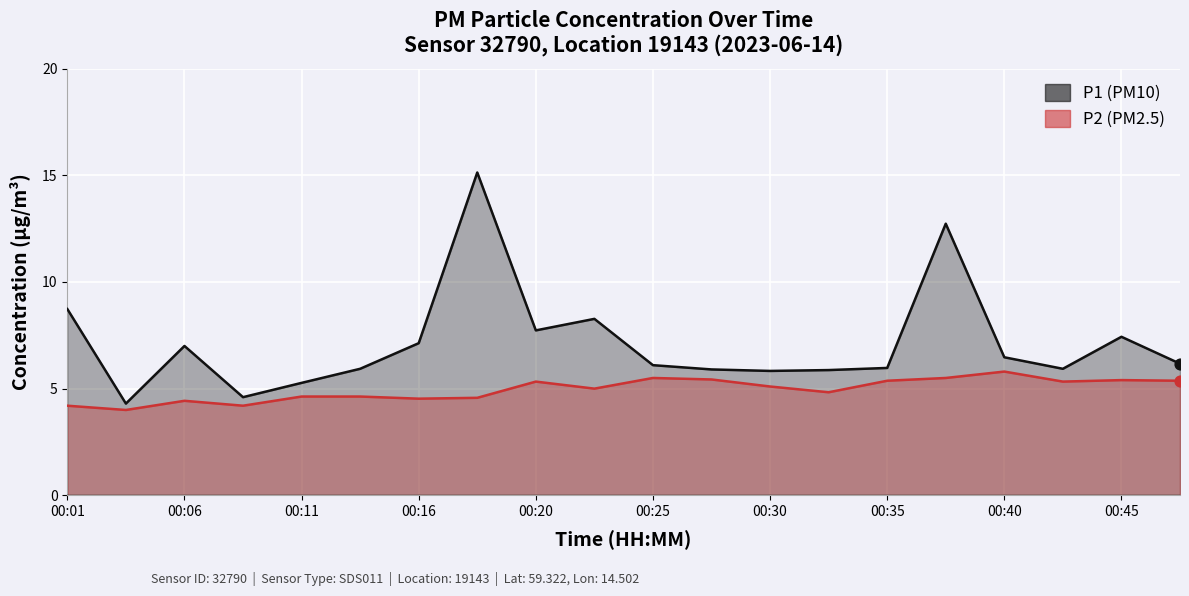

Which series contains the lowest Y value?

P2